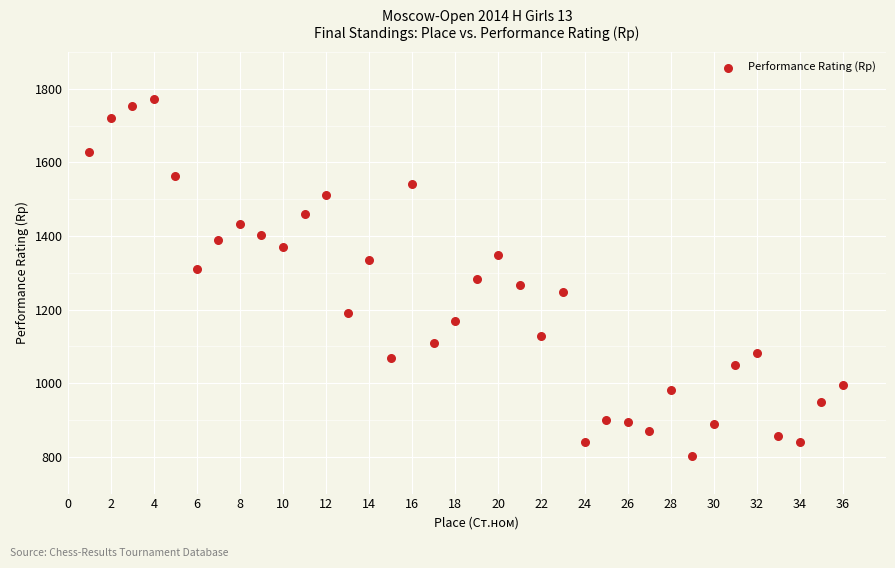

What is the range of Y values (max minus min)?

970